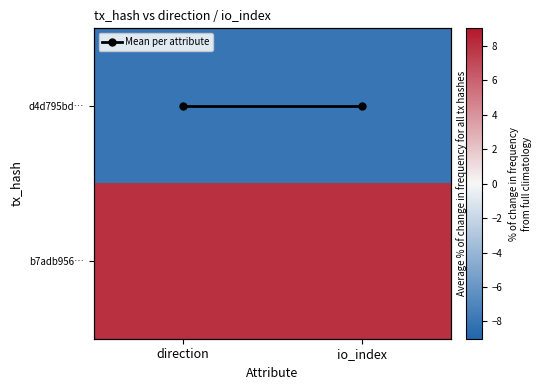

Rank the categories by Mean per attribute value from highest to lowest.

direction, io_index